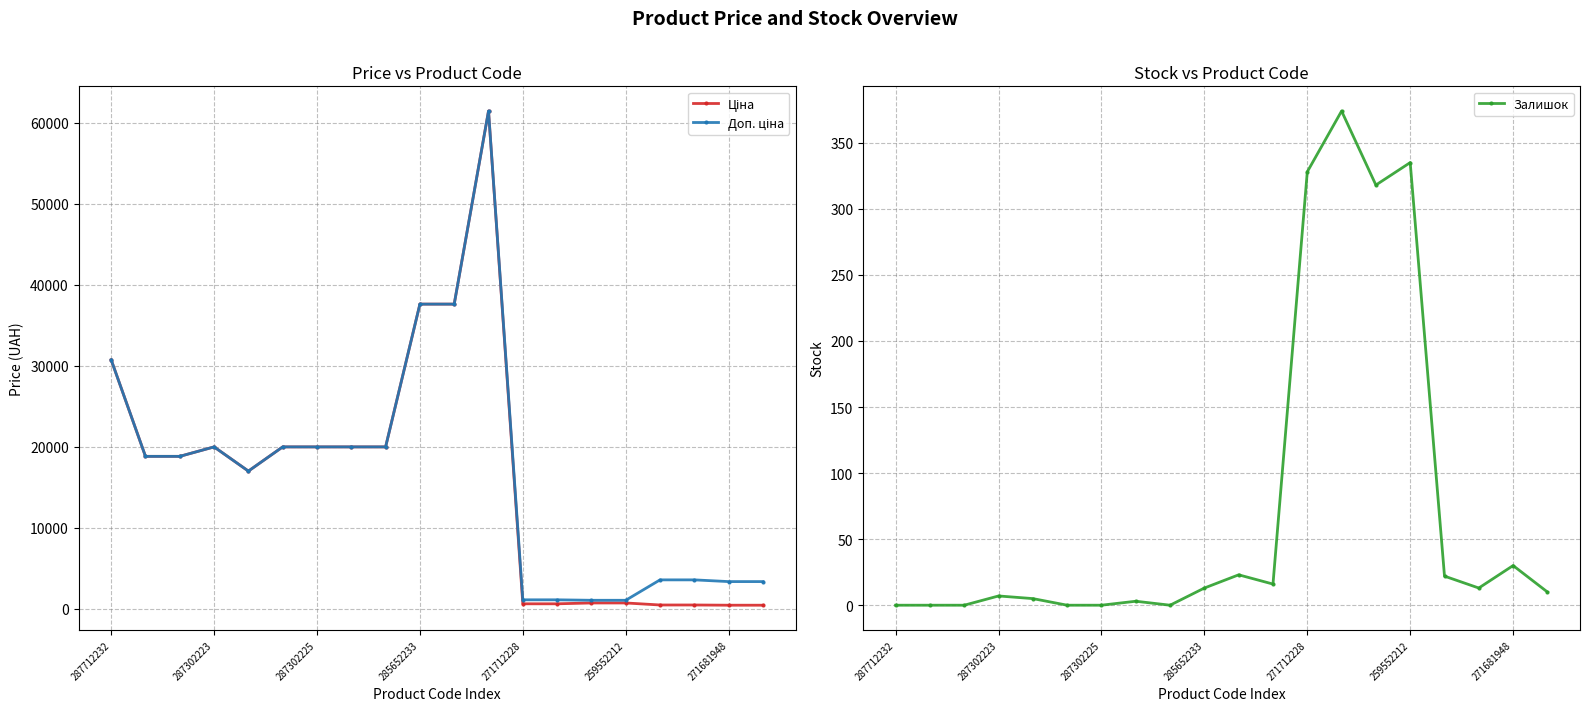

Which series has the widest spread of values?

Ціна